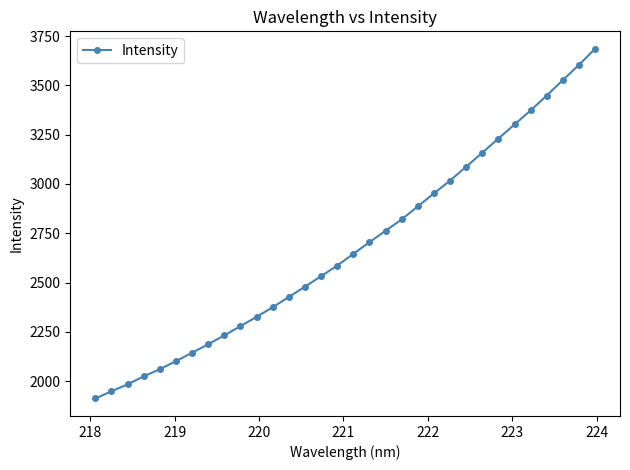

What is the value of the 30th point from the left?

3526.8